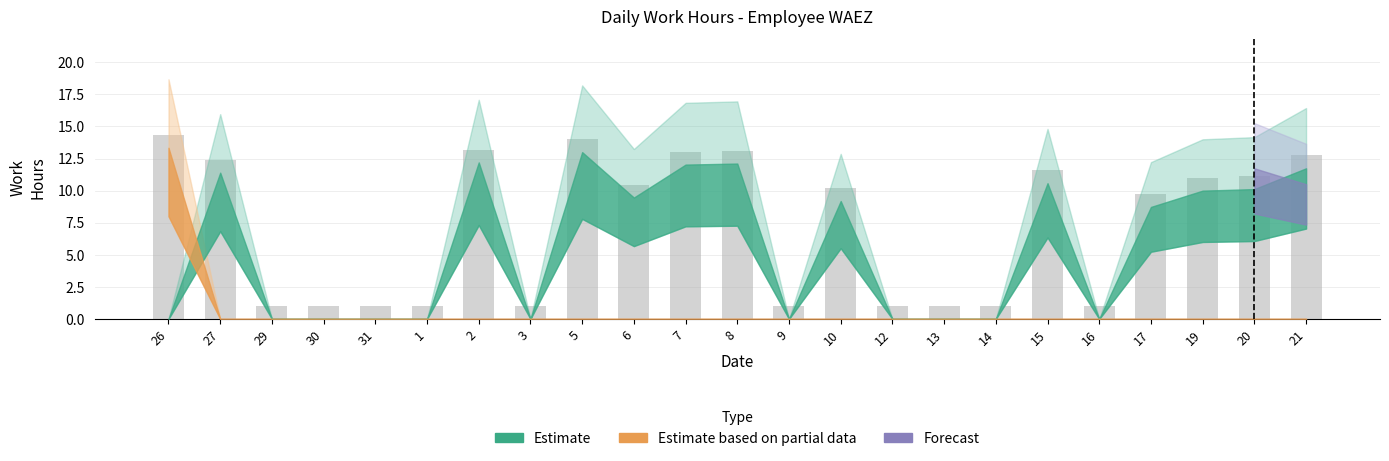

Where is the data nearest to the value 7?

17